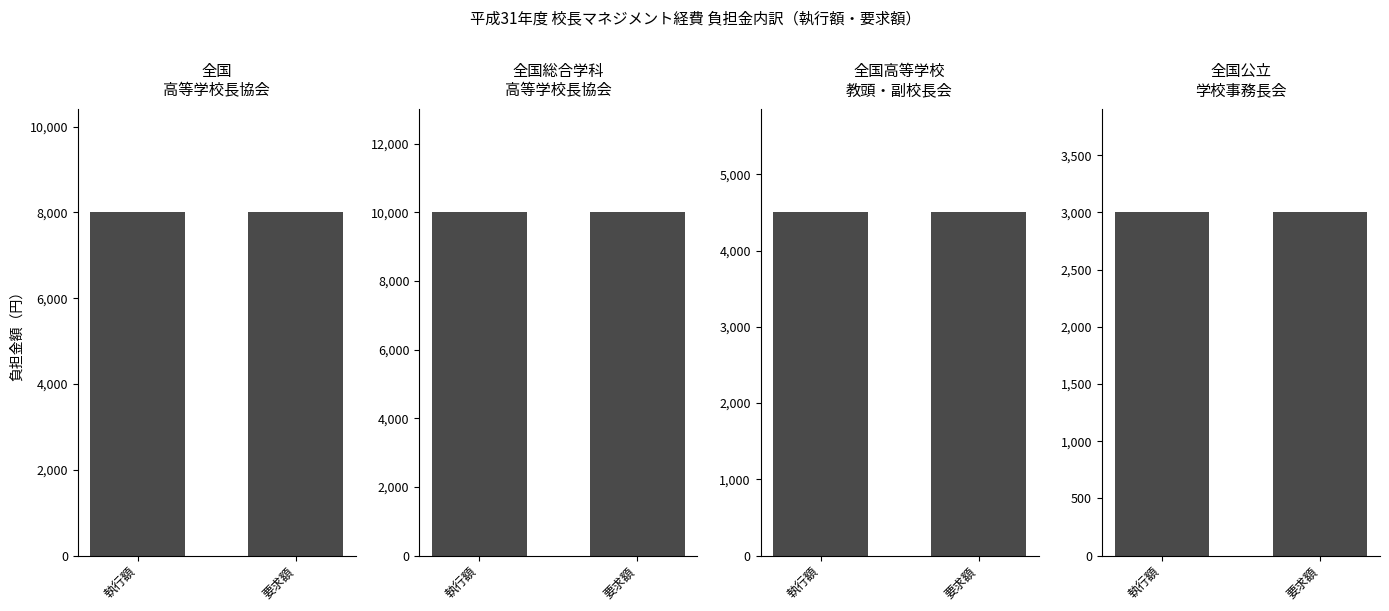

Reading right to left, list all the values displayed in this chart.

全国高等学校長協会: 要求額=8000	執行額=8000
全国総合学科高等学校長協会: 要求額=10000	執行額=10000
全国高等学校教頭・副校長会: 要求額=4500	執行額=4500
全国公立学校事務長会: 要求額=3000	執行額=3000